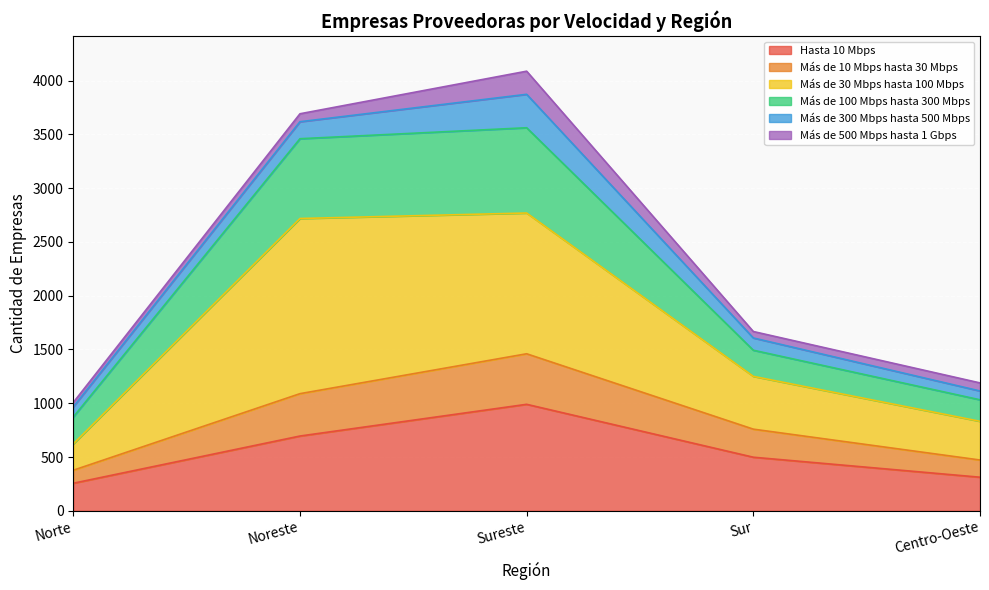

Where does the Más de 10 Mbps hasta 30 Mbps series first go above 759?

Noreste